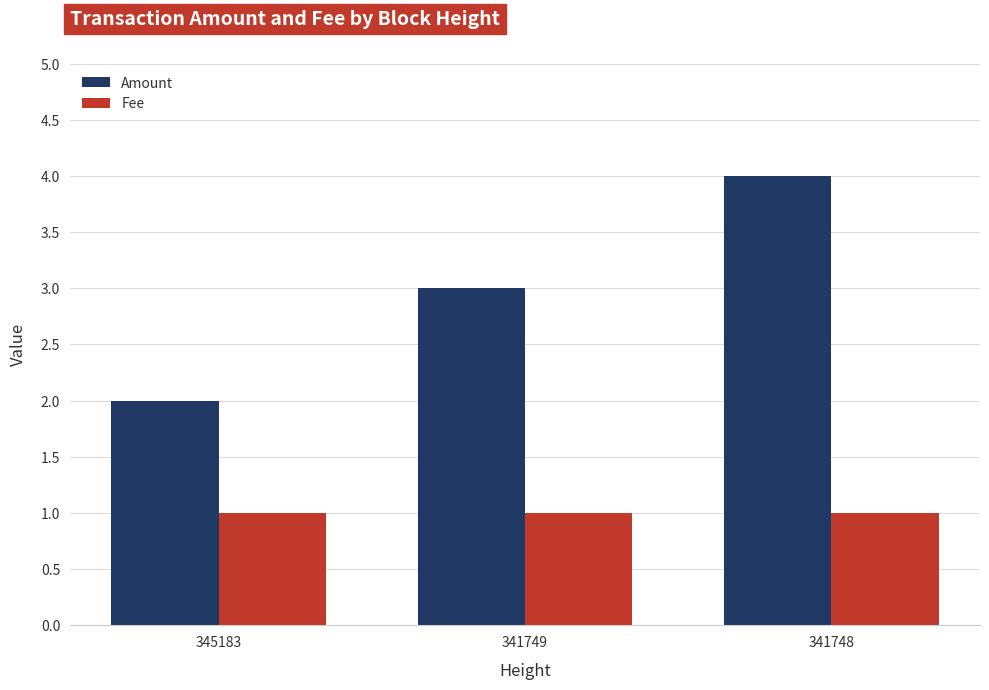

Which category has the lowest value in the Amount series?

345183